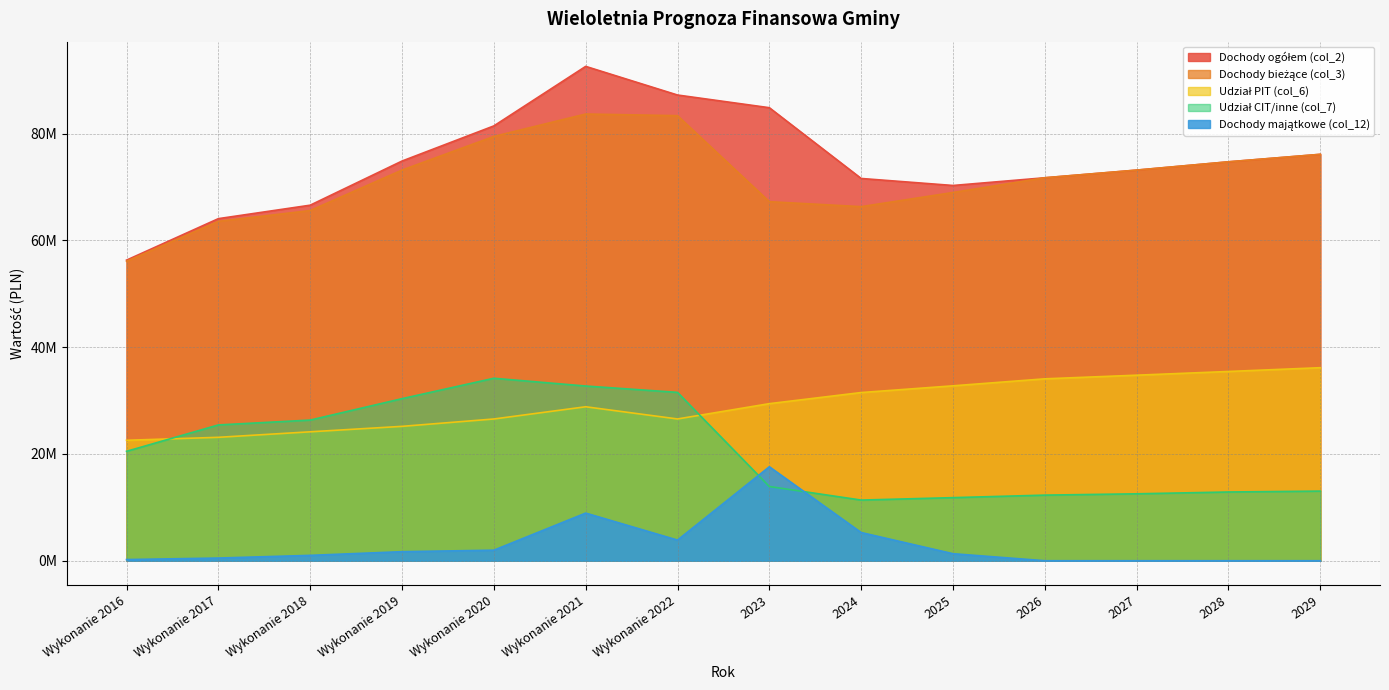

Reading right to left, transcribe all the data shown in this chart.

Dochody ogółem (col_2): 76145280.0	74742235.0	73188466.0	71753397.0	70308651.0	71621572.0	84880201.2	87256351.4	92622501.7	81469356.6	74885674.6	66615271.8	64092281.3	56322969.9
Dochody bieżące (col_3): 76145280.0	74742235.0	73188466.0	71753397.0	68993651.0	66340049.0	67272979.2	83388525.5	83697177.8	79495797.7	73191044.8	65610416.0	63591217.4	56105082.5
Udział PIT (col_6): 36167432.0	35458266.0	34763006.0	34081379.0	32770556.0	31510150.0	29429229.0	26561918.0	28847033.0	26556410.0	25176875.0	24155016.0	23122711.0	22564925.0
Udział CIT/inne (col_7): 13043496.0	12877741.0	12537001.0	12291177.0	11818440.0	11363884.0	13904166.6	31541509.9	32733239.5	34185934.6	30364726.1	26352190.4	25441363.5	20499321.5
Dochody majątkowe (col_12): 0.0	0.0	0.0	0.0	1315000.0	5281523.0	17607222.0	3867825.9	8925323.9	1973558.9	1694629.8	1004855.8	501063.9	217887.5